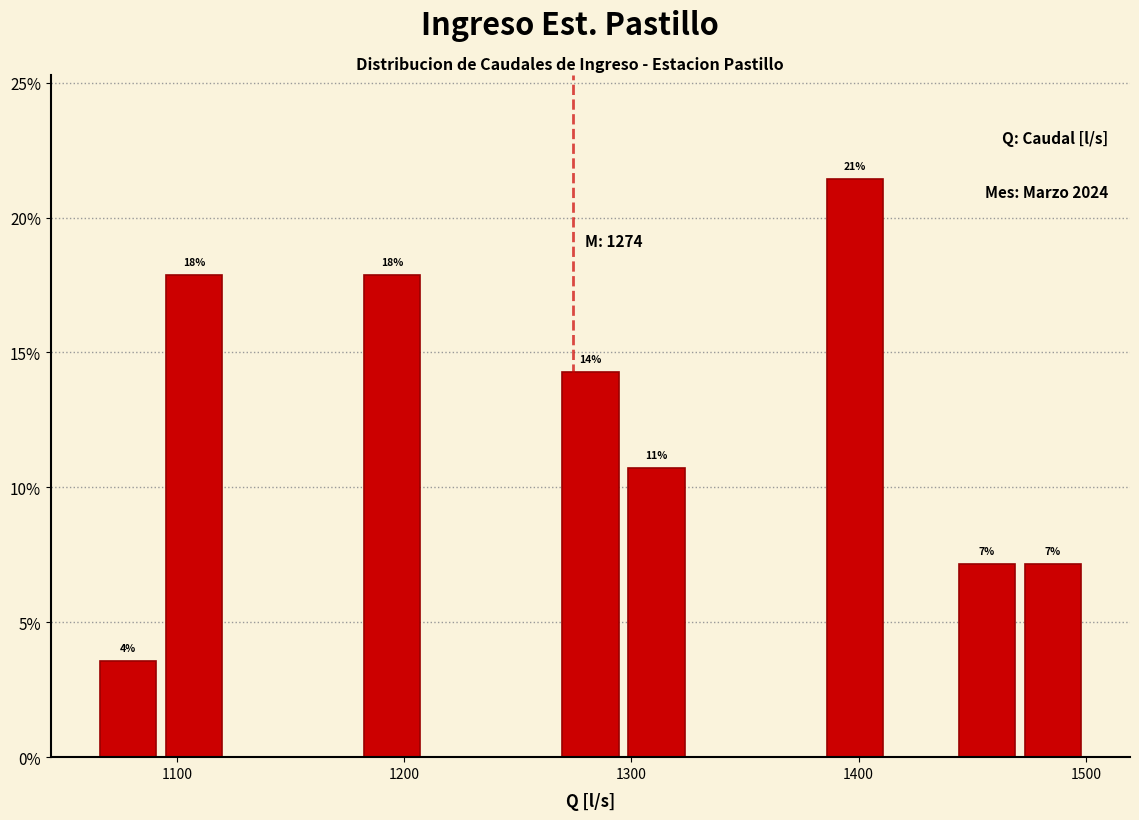

Around what value on the x-axis is the tallest bar? Give the approximate position of its centre, as read against the axis.

1400